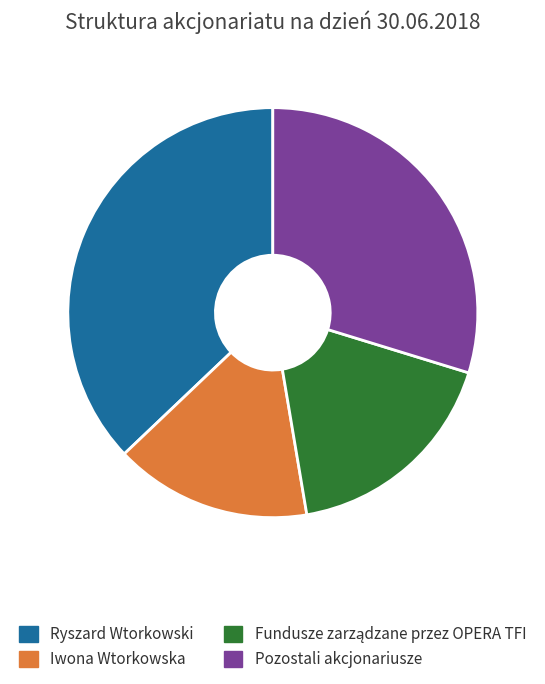

Do Iwona Wtorkowska and Pozostali akcjonariusze together represent more than half of the pie?

No